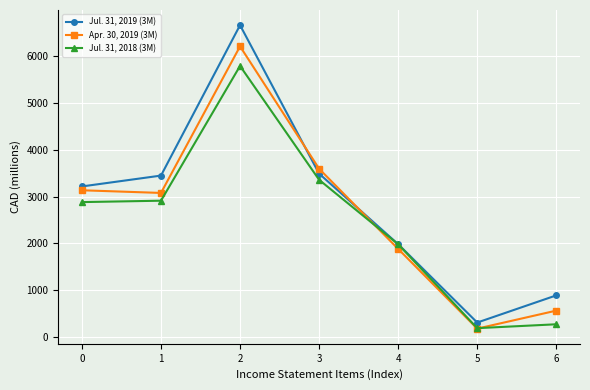

Rank the series by their maximum value, from highest to lowest.

Jul. 31, 2019 (3M), Apr. 30, 2019 (3M), Jul. 31, 2018 (3M)